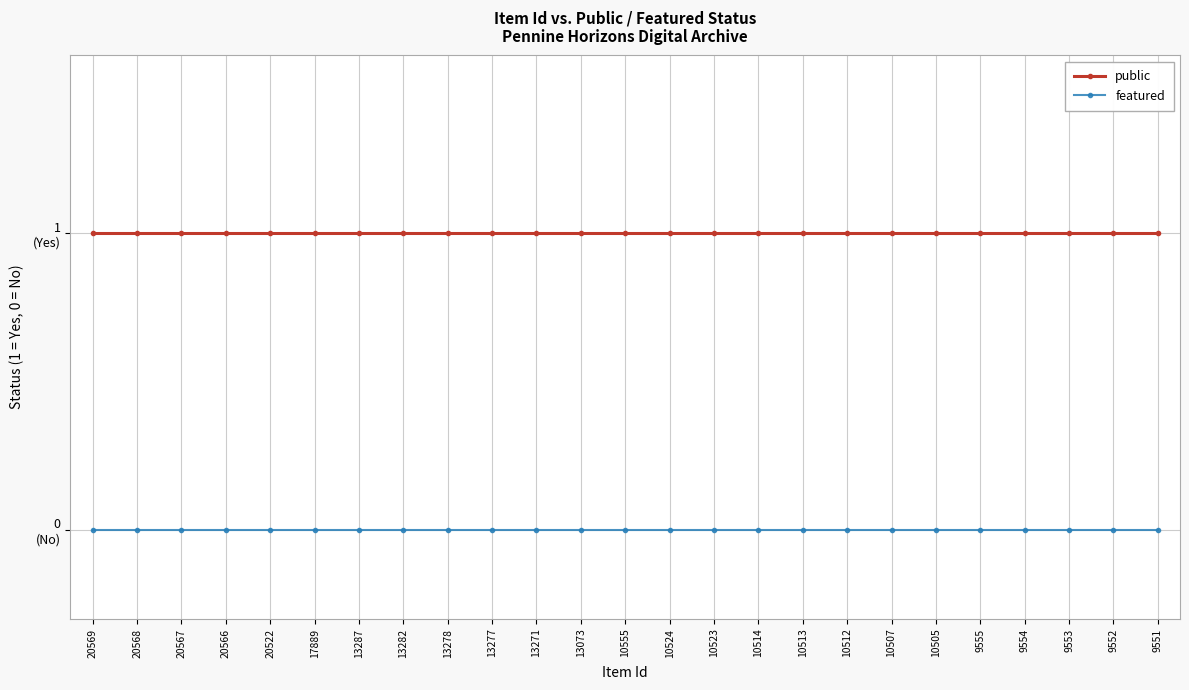

What is the total value across all series at 9552?

1